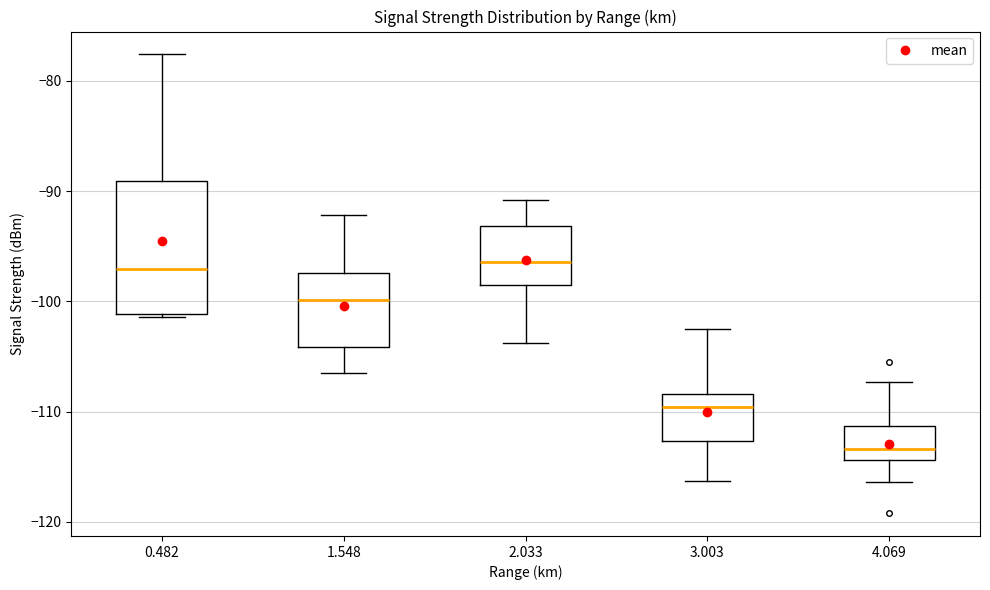

Reading left to right, transcribe this box plot: for each box, give where its median line is, the range the box spans, and where its two whiskers end, as read against the y-axis. The values are not printed on the chart, so give them approximately, as read against the axis.

0.482: median -97, box -101 to -89, whiskers -101 (just below the box's lower edge) to -78
1.548: median -100, box -104 to -97, whiskers -106 to -92
2.033: median -96, box -98 to -93, whiskers -104 to -91
3.003: median -110, box -113 to -108, whiskers -116 to -102
4.069: median -113, box -114 to -111, whiskers -116 to -107